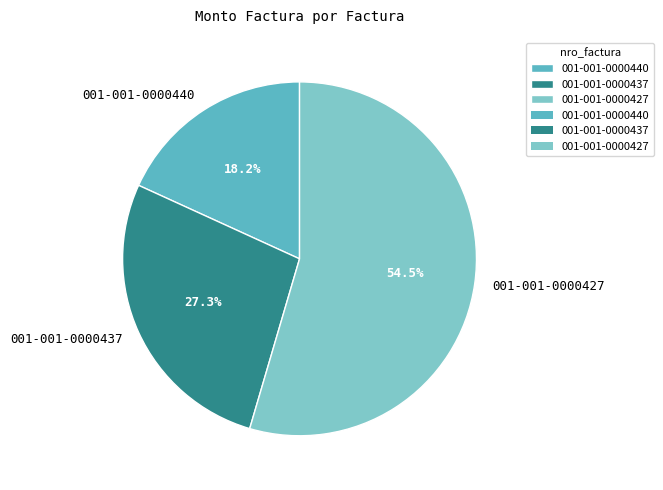

How many segments does this pie chart have?

3